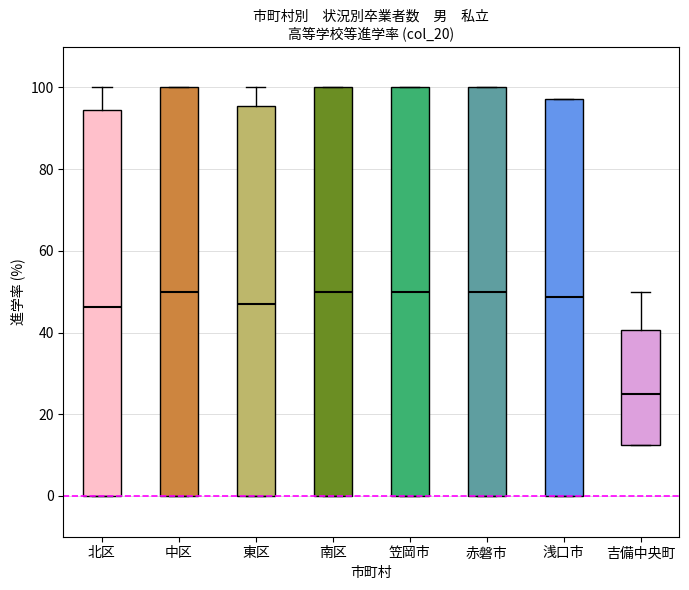

Reading left to right, transcribe this box plot: for each box, give where its median line is, the range the box spans, and where its two whiskers end, as read against the y-axis. The values are not printed on the chart, so give them approximately, as read against the axis.

北区: median 46, box 0 to 94, whiskers 0 to 100
中区: median 50, box 0 to 100, whiskers 0 to 100
東区: median 48, box 0 to 96, whiskers 0 to 100
南区: median 50, box 0 to 100, whiskers 0 to 100
笠岡市: median 50, box 0 to 100, whiskers 0 to 100
赤磐市: median 50, box 0 to 100, whiskers 0 to 100
浅口市: median 48, box 0 to 98, whiskers 0 to 98
吉備中央町: median 26, box 12 to 40, whiskers 12 to 50